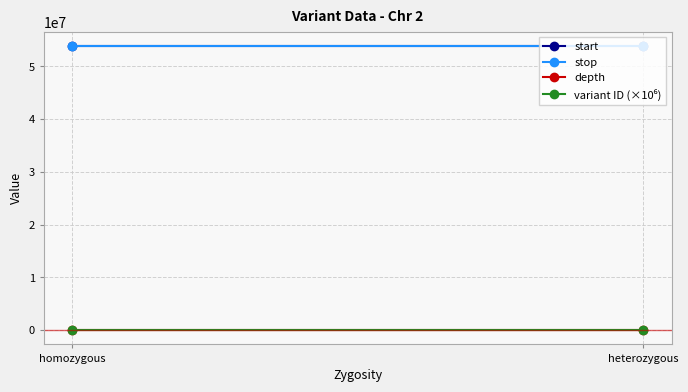

What is the label of the 1st point from the right?

heterozygous